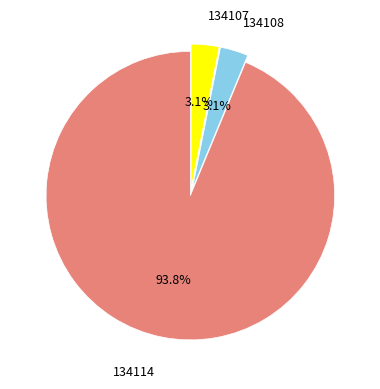

What percentage is the 134108 slice, to the nearest percent?

3%